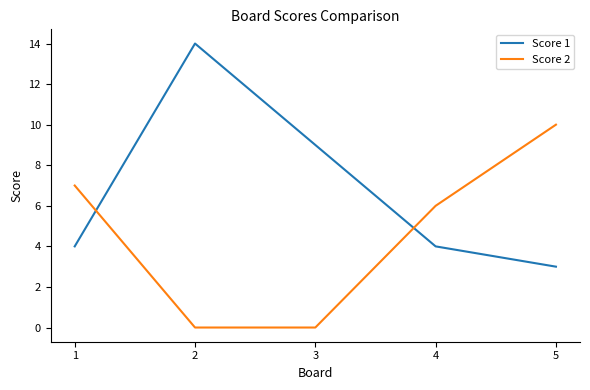

At which category does the chart reach its peak across all series?

2